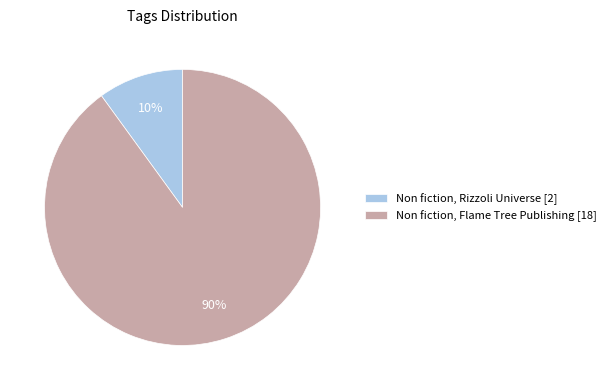

Count the number of slices in the pie.

2